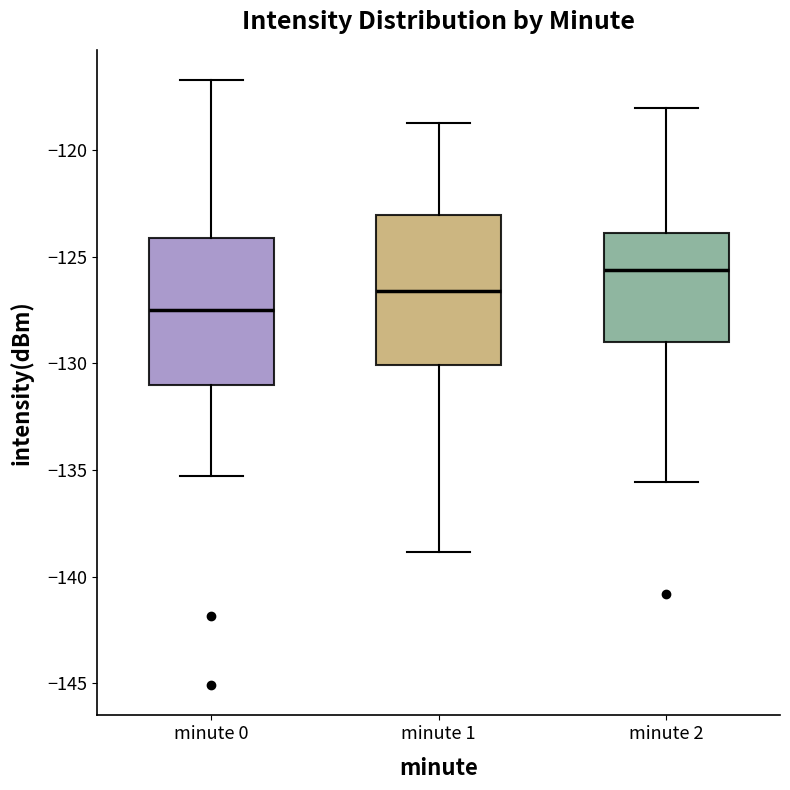

Reading left to right, read every box against the y-axis: the position of its median line, the range the box covers, and the ends of its whiskers. The values are not printed on the chart, so give them approximately, as read against the axis.

minute 0: median -127.5, box -131.0 to -124.0, whiskers -135.5 to -116.5
minute 1: median -126.5, box -130.0 to -123.0, whiskers -139.0 to -118.5
minute 2: median -125.5, box -129.0 to -124.0, whiskers -135.5 to -118.0